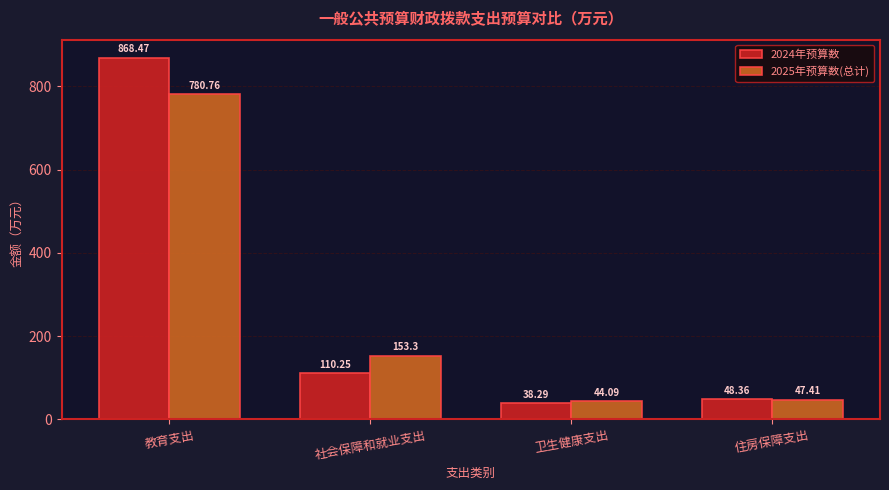

What is the total value across all series at 社会保障和就业支出?

263.6